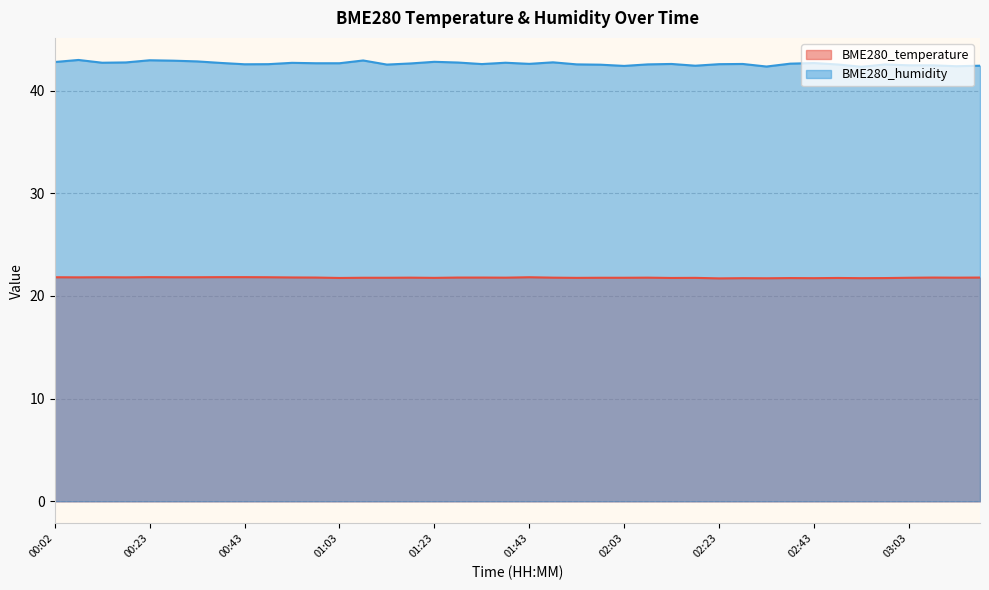

What is the minimum value for BME280_temperature?

21.7